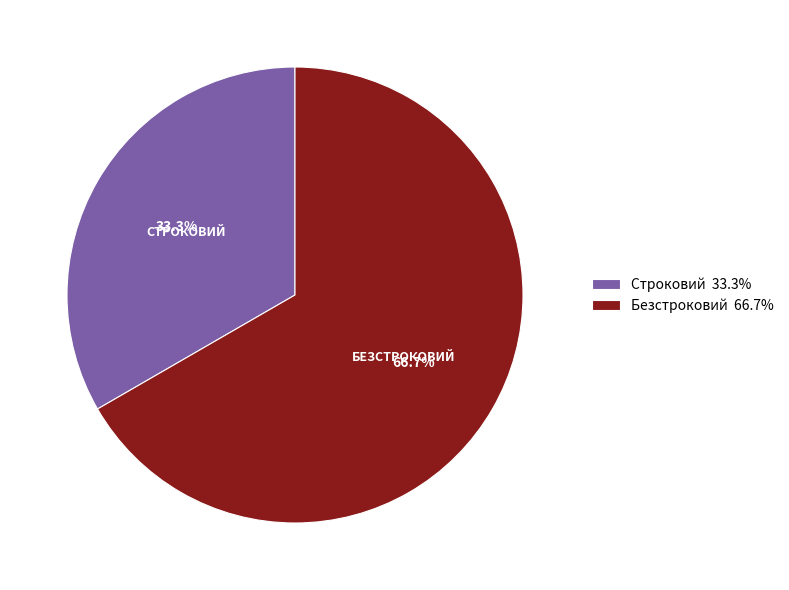

What percentage is the Безстроковий slice, to the nearest percent?

67%